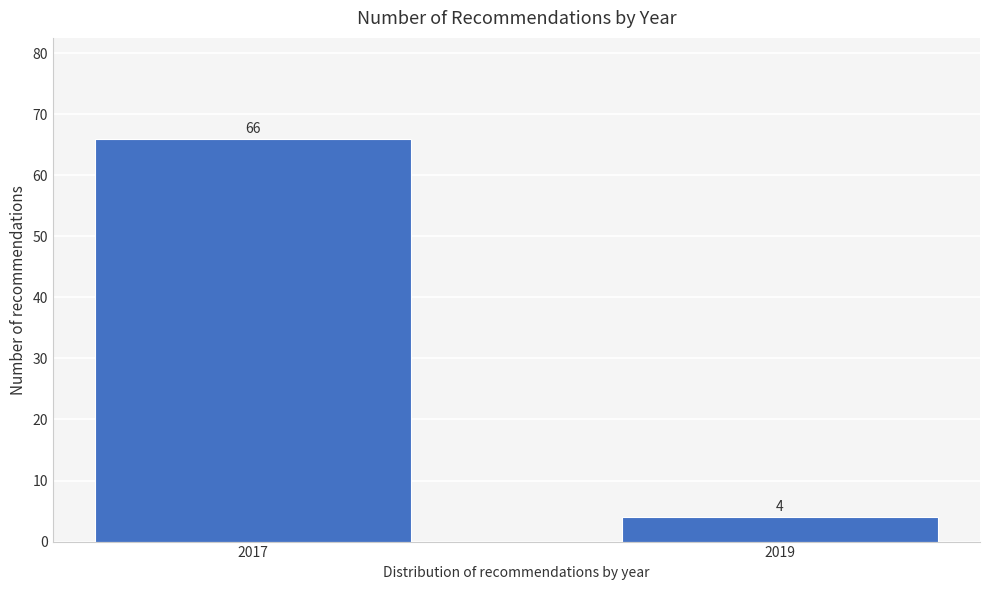

Reading left to right, transcribe all the data shown in this chart.

66	4